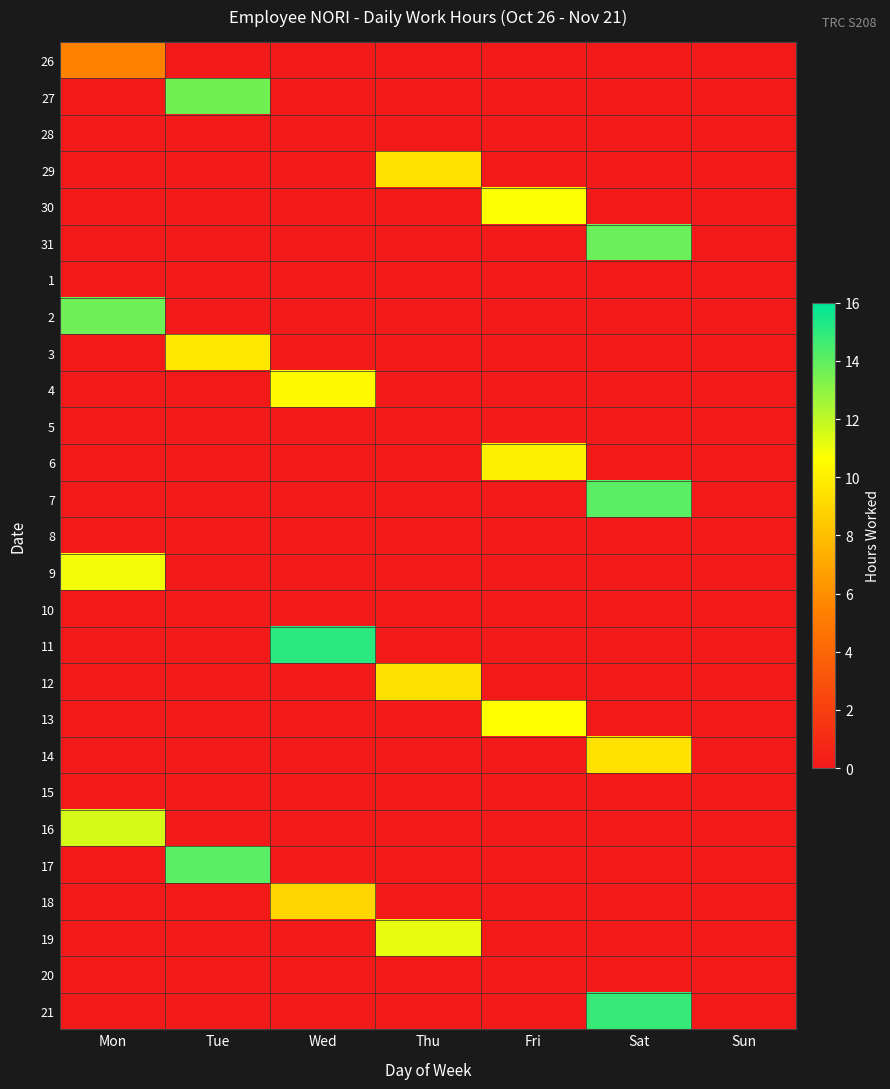

At Tue, list the series in order from smallest to largest.

26, 28, 29, 30, 31, 1, 2, 4, 5, 6, 7, 8, 9, 10, 11, 12, 13, 14, 15, 16, 18, 19, 20, 21, 3, 27, 17